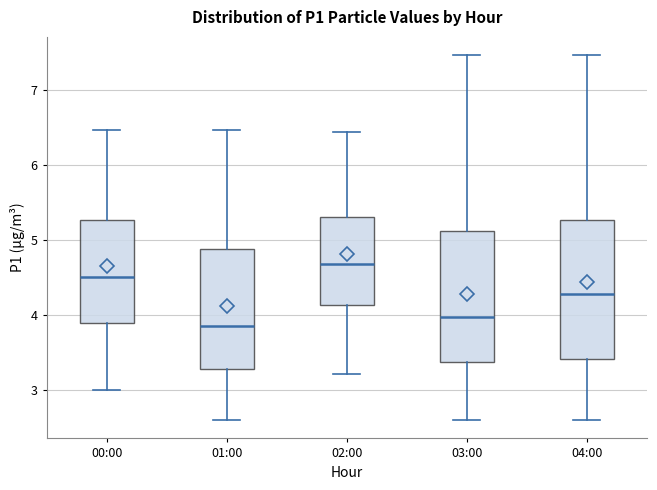

Where is the upper edge of the box for 01:00 on the y-axis? The values are not printed on the chart, so give them approximately, as read against the axis.

4.9